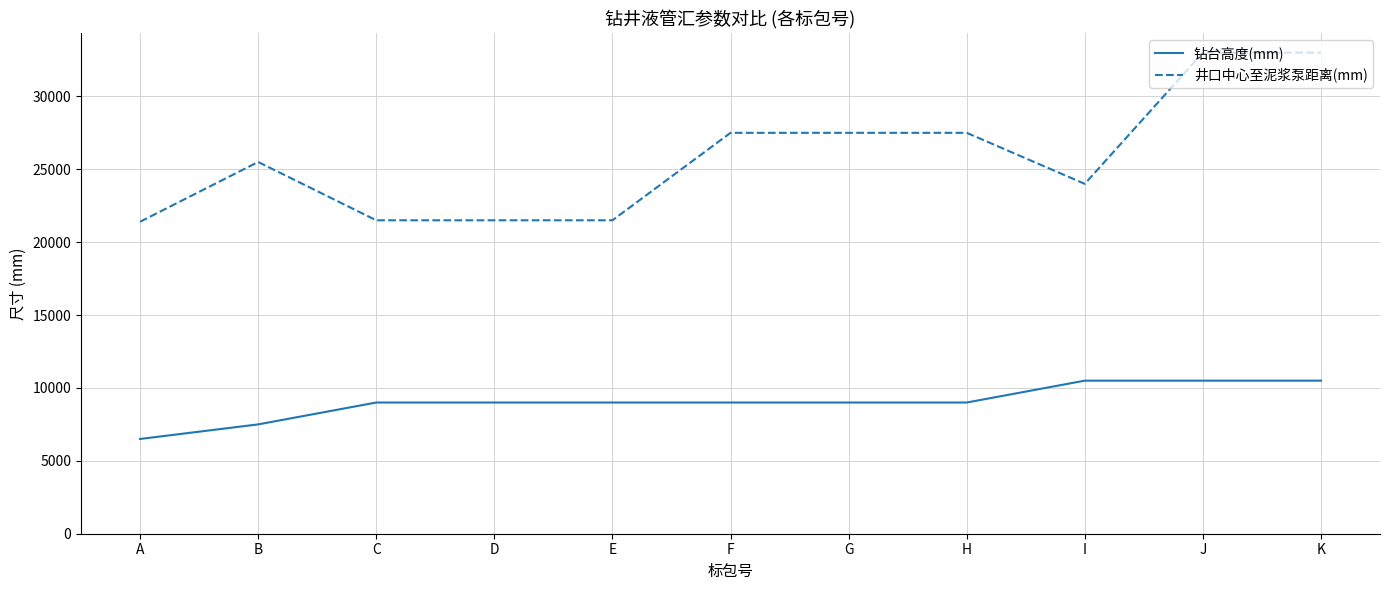

What is the maximum value shown in the chart?

33000